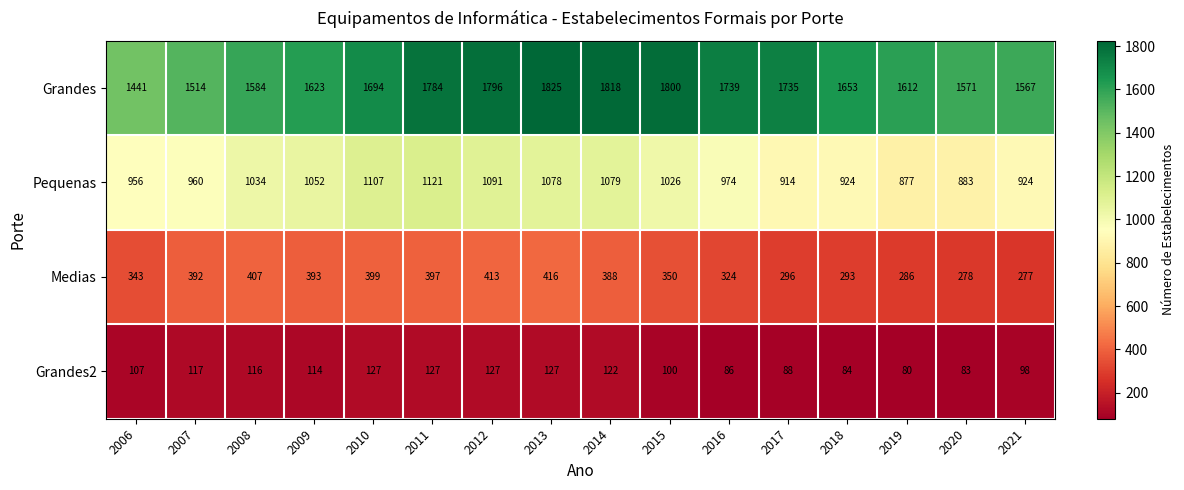

What is the minimum value shown in the chart?

80